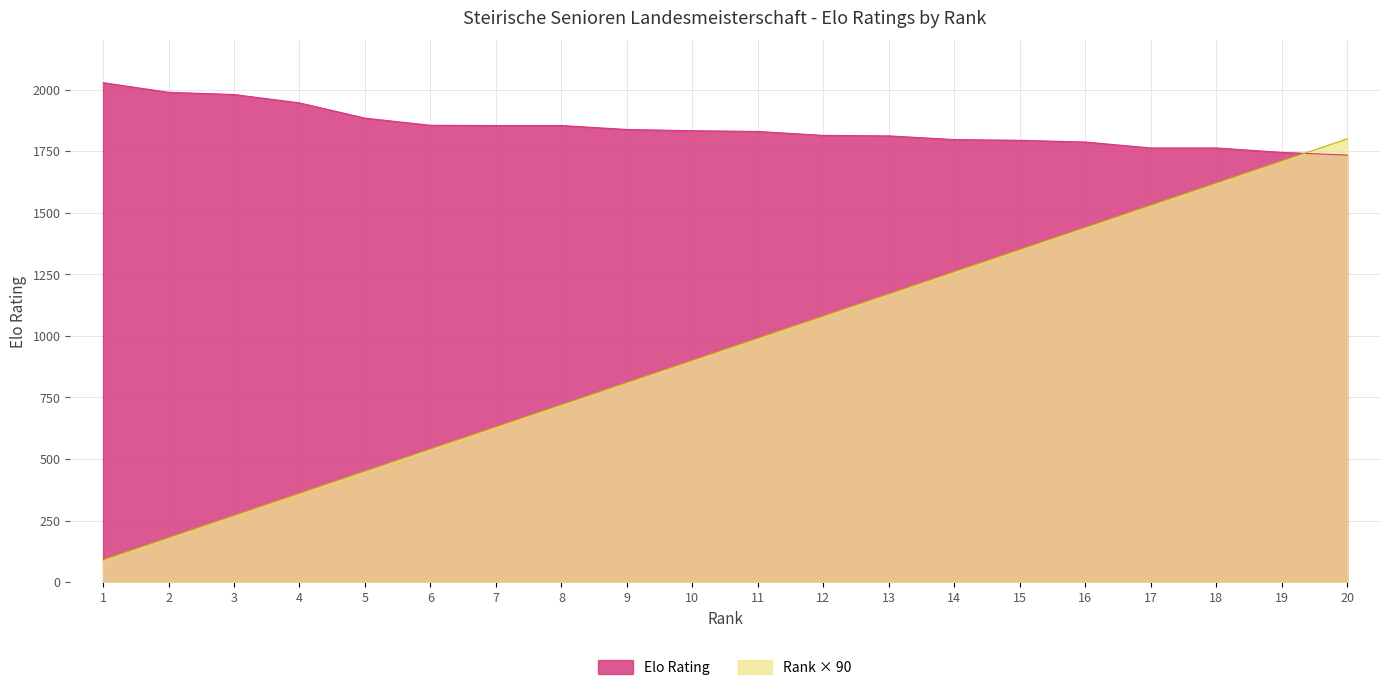

Reading left to right, what are all the values shown in this chart?

Elo: 2028	1989	1980	1946	1884	1855	1854	1854	1838	1833	1830	1814	1812	1797	1794	1787	1763	1763	1745	1734
Rank: 90	180	270	360	450	540	630	720	810	900	990	1080	1170	1260	1350	1440	1530	1620	1710	1800